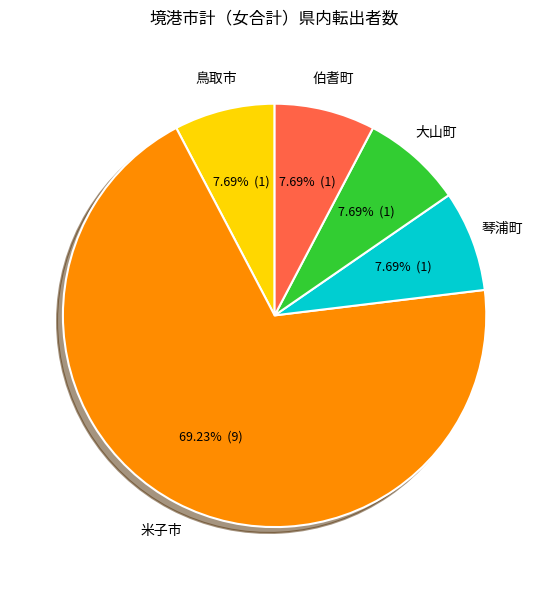

Does any single category account for the majority?

Yes